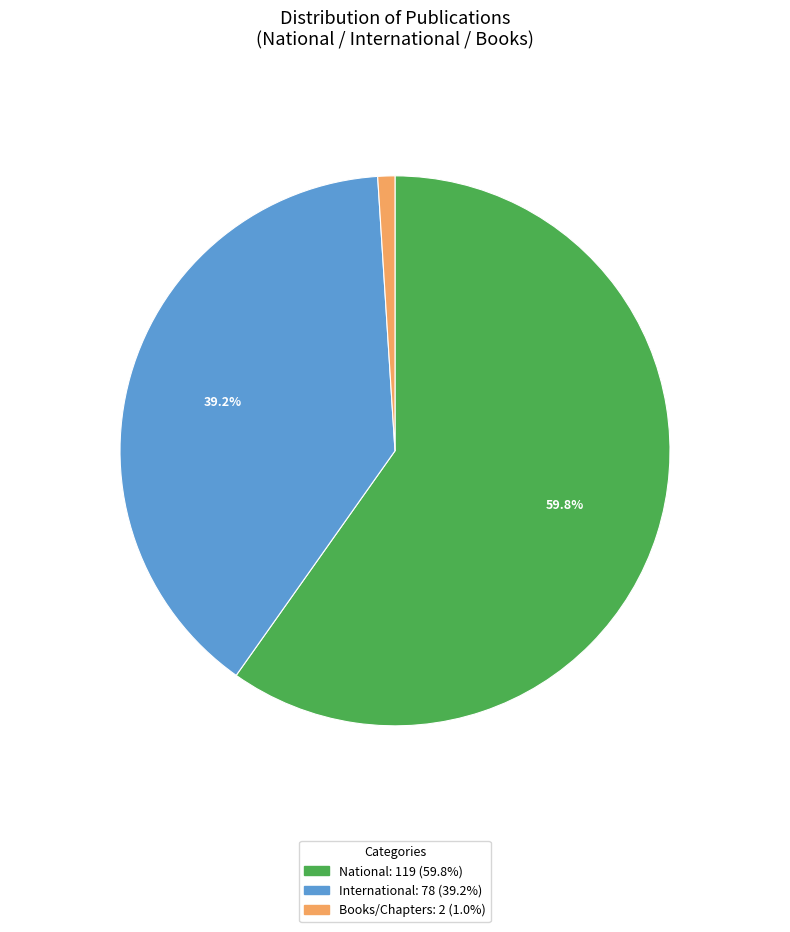

What is the smallest slice in the pie chart?

Books/Chapters